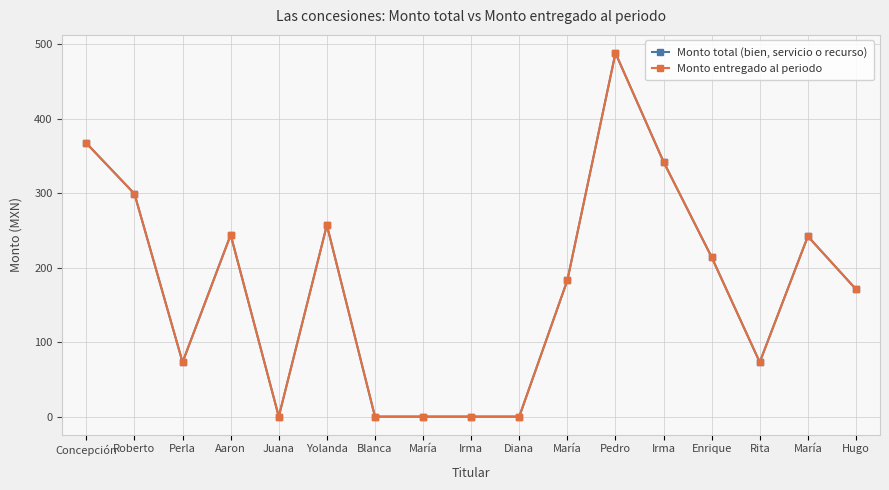

How many lines are shown in the chart?

2